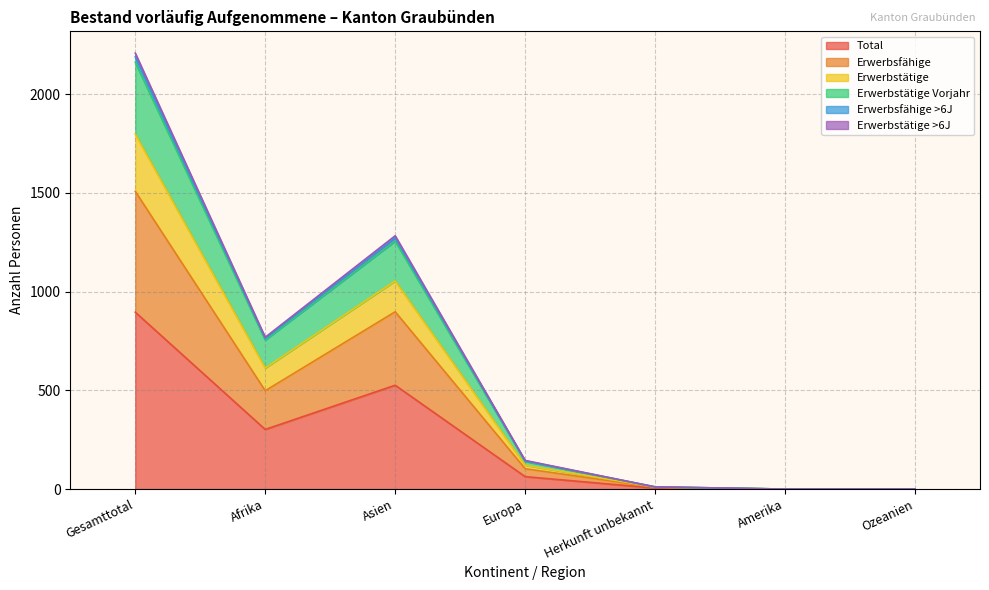

Is it true that Total equals 63 at Europa?

True